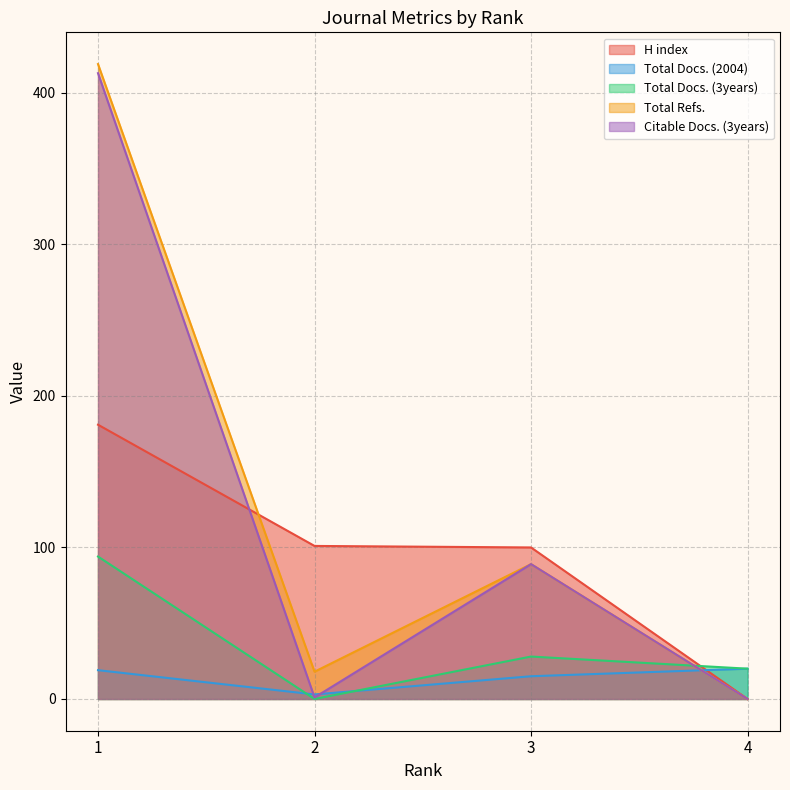

What is the sum of the Total Refs. values at 3 and 1?

508